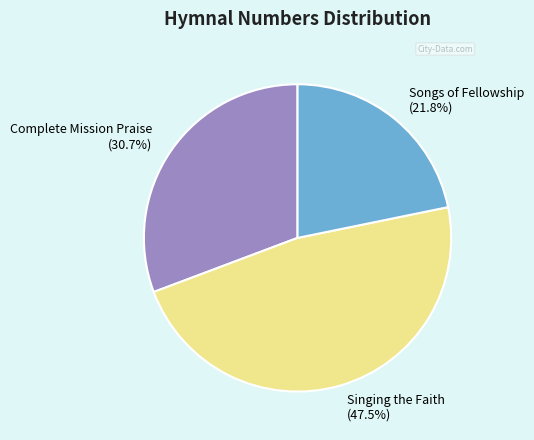

Does Songs of Fellowship represent more than half of the total?

No